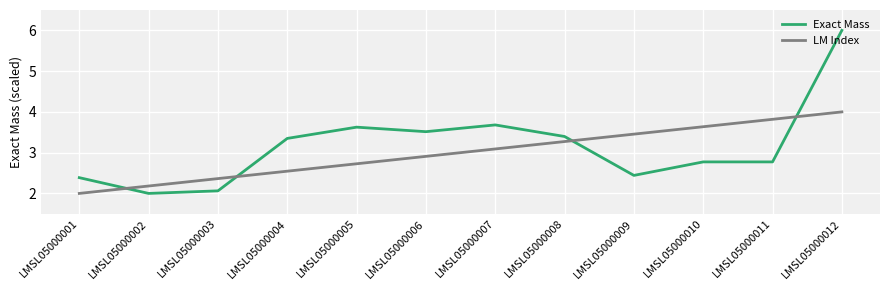

List the series in order of their overall mean, lowest first.

LM Index, Exact Mass